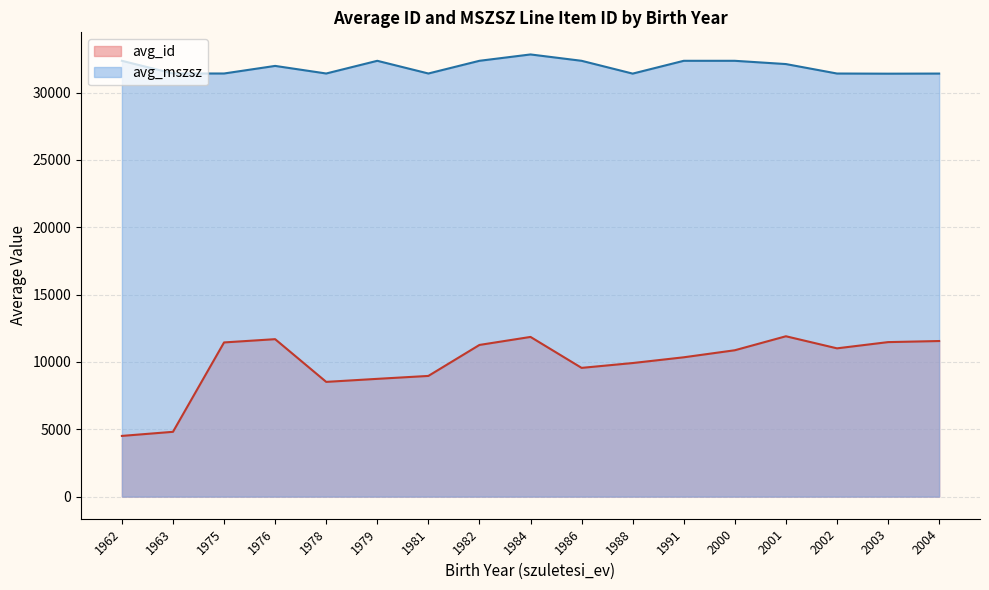

What is the label of the 4th point from the left?

1976